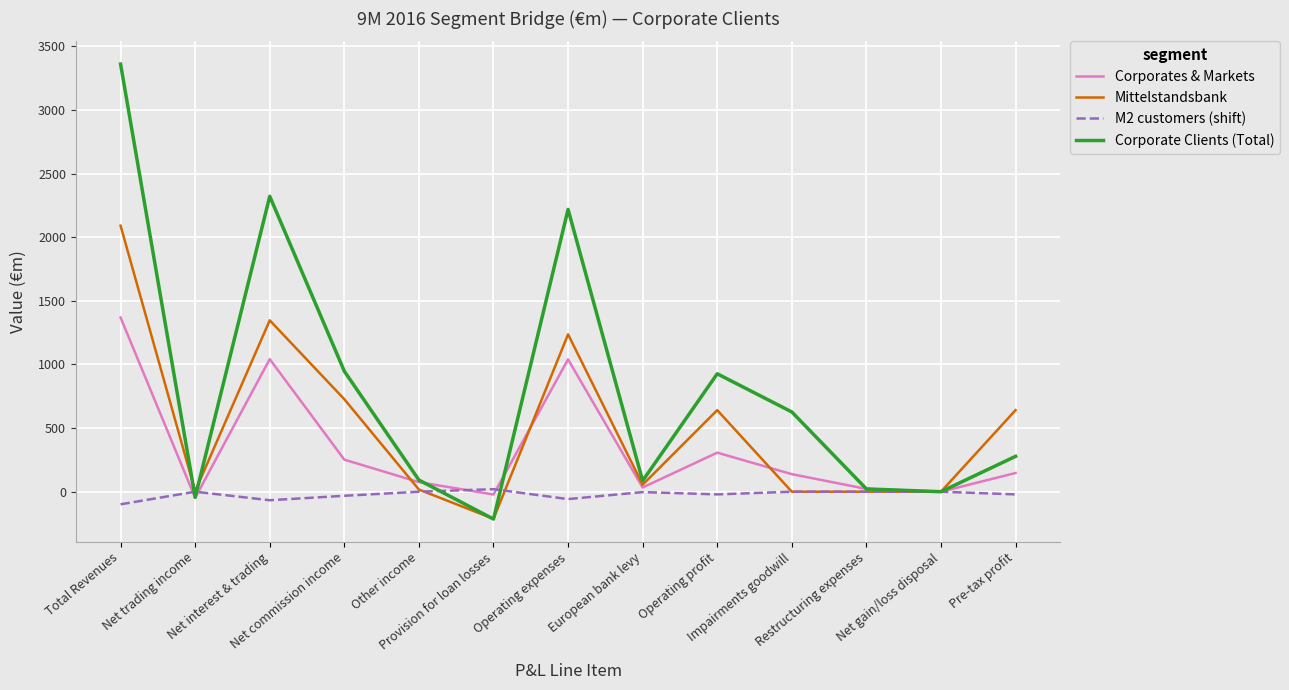

What are all the series names shown in the legend?

Corporates & Markets, Mittelstandsbank, M2 customers (shift), Corporate Clients (Total)